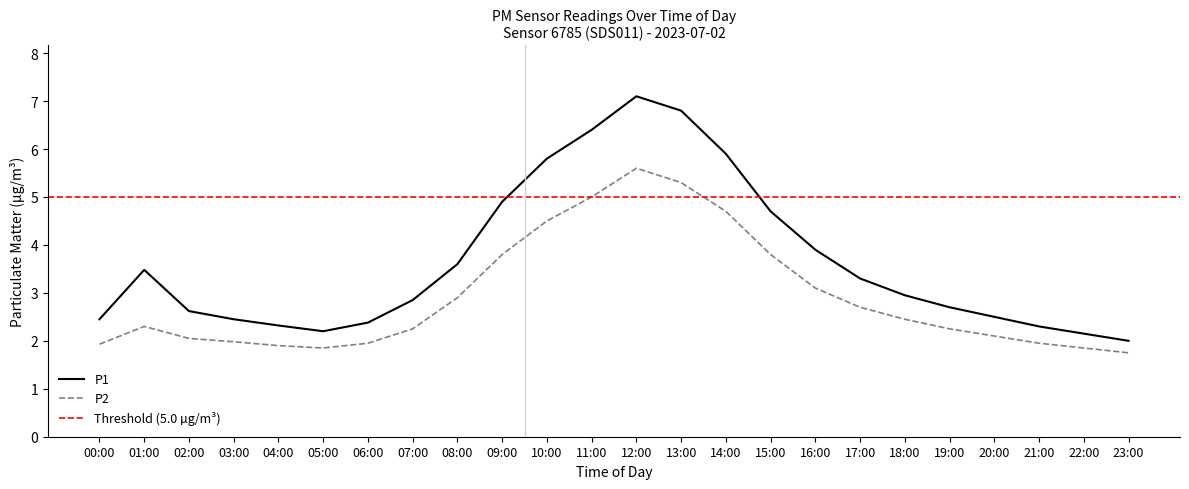

The P1 series shows 3.0 at 18:00. True or false?

True